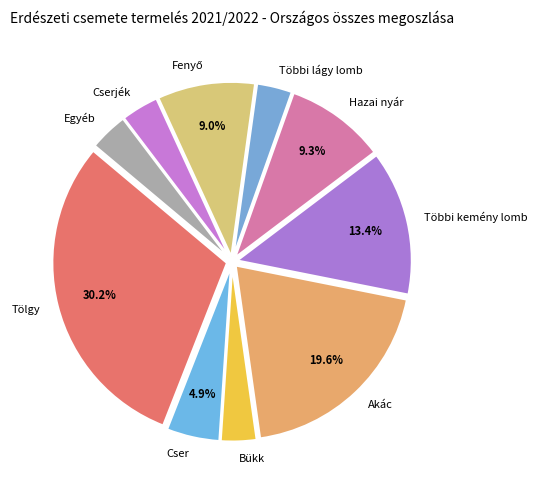

To the nearest percent, what is the difference between the Tölgy and Többi lágy lomb slice percentages?

27%